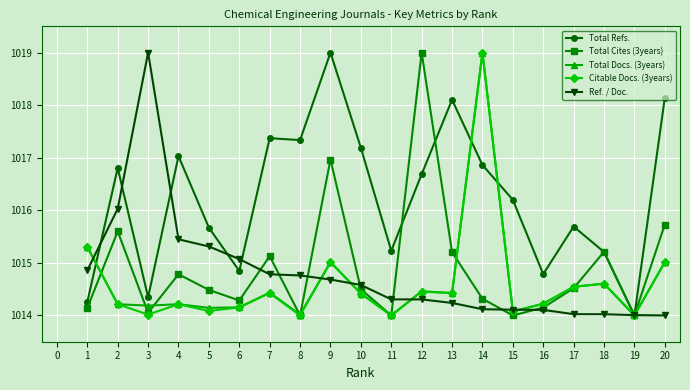

Which category has the highest value in the Total Docs. (3years) series?

14